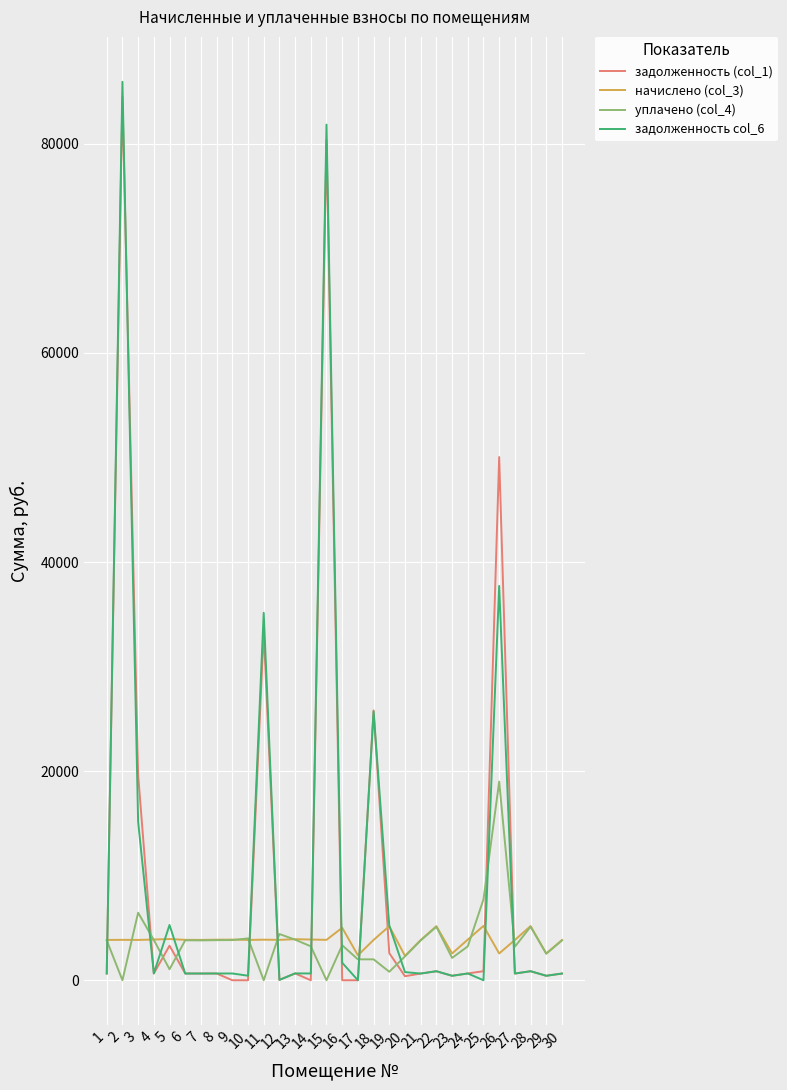

Which series ends up on top after the final intersection of задолженность (col_1) and начислено (col_3)?

начислено (col_3)